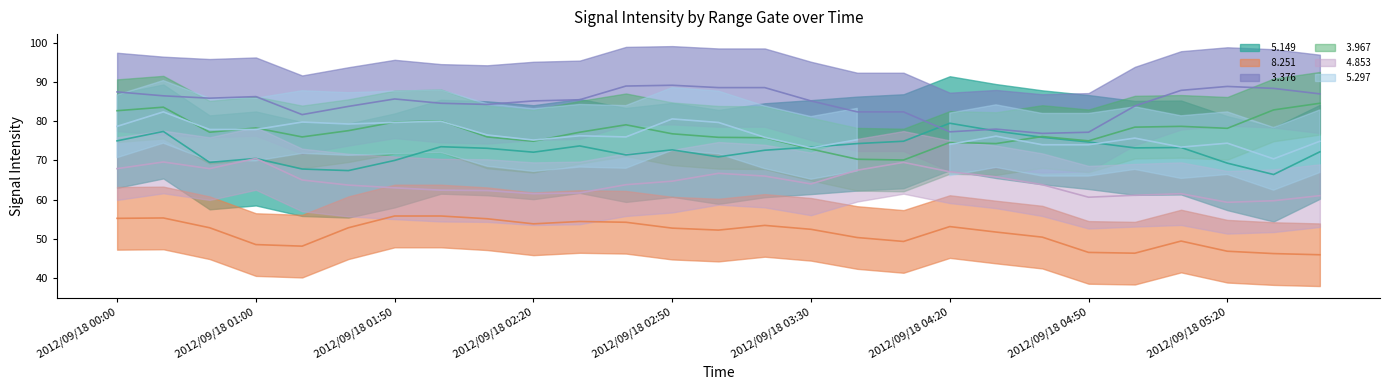

What is the sum of all   3.967 values?

2087.2